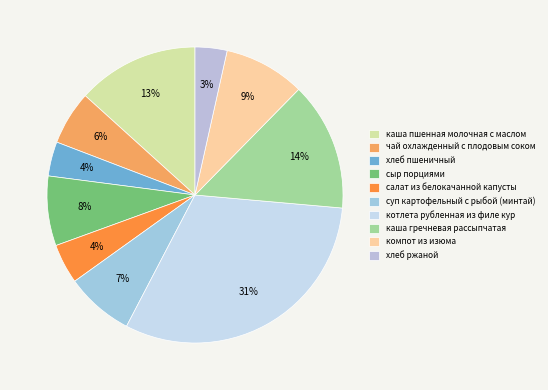

To the nearest percent, what is the difference between the largest and smallest slice percentages?

28%